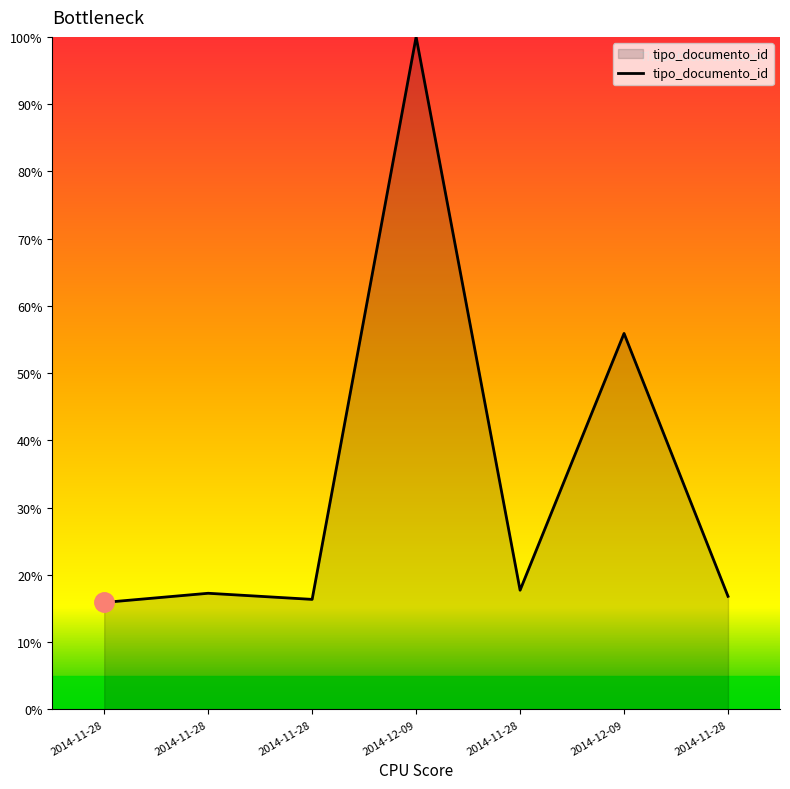

Where is the first local minimum?

2014-11-28